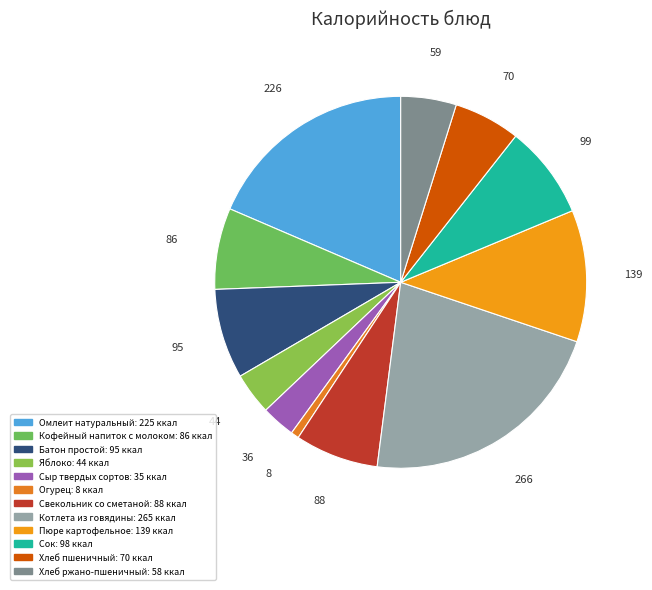

How much of the chart is everything except Омлеит натуральный?

81.5%